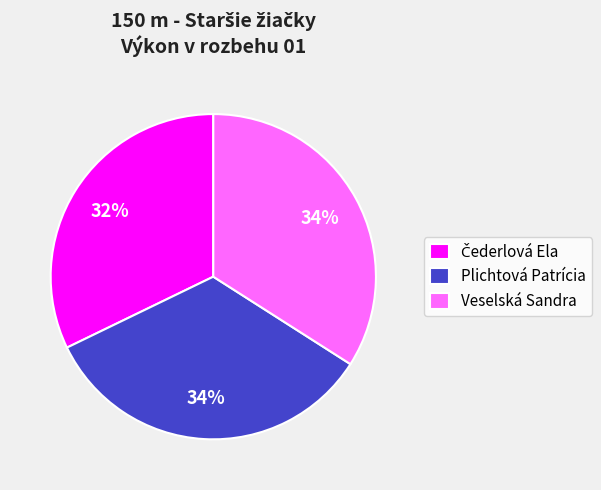

Does any single category account for the majority?

No